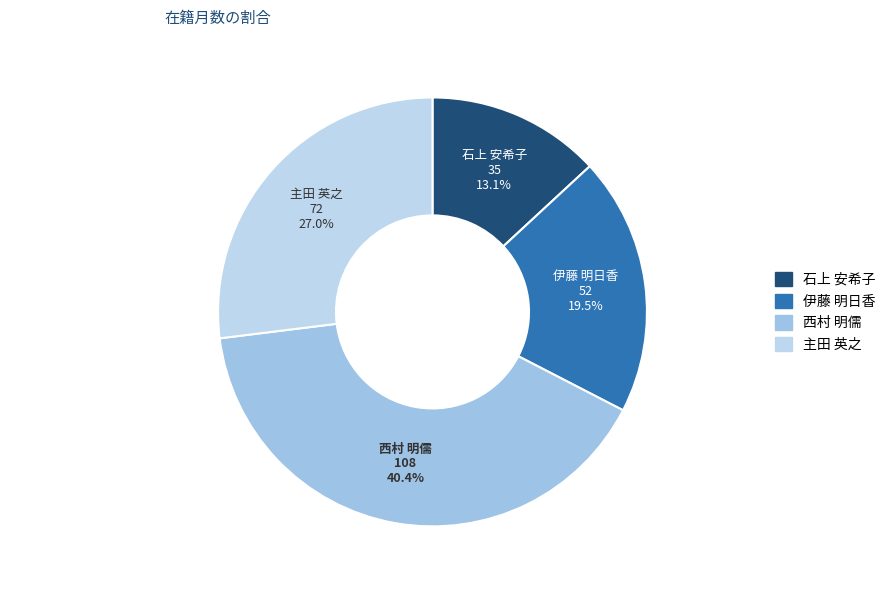

To the nearest percent, what portion does 主田 英之 represent?

27%